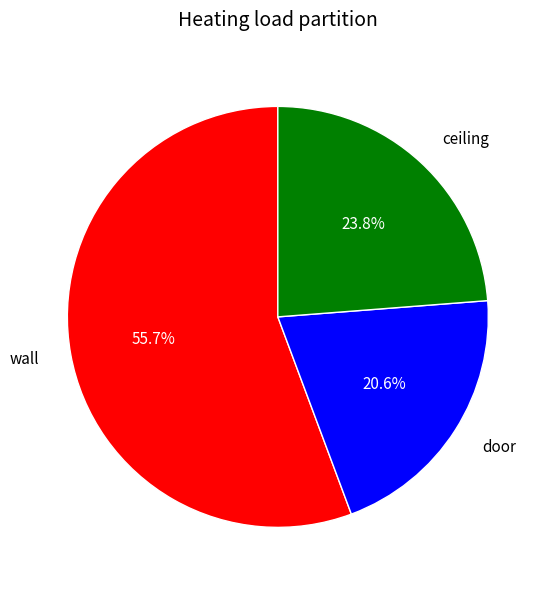

Which slice is the largest?

wall